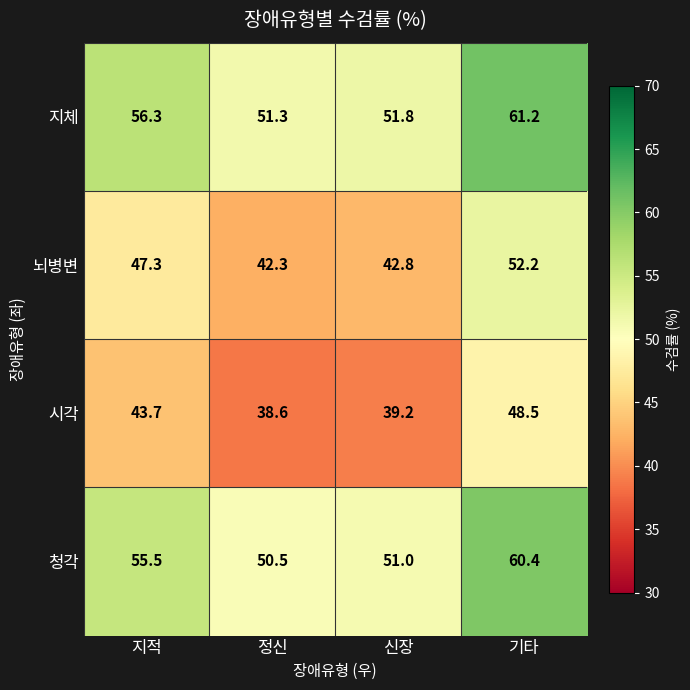

Which category has the highest value across all series?

기타